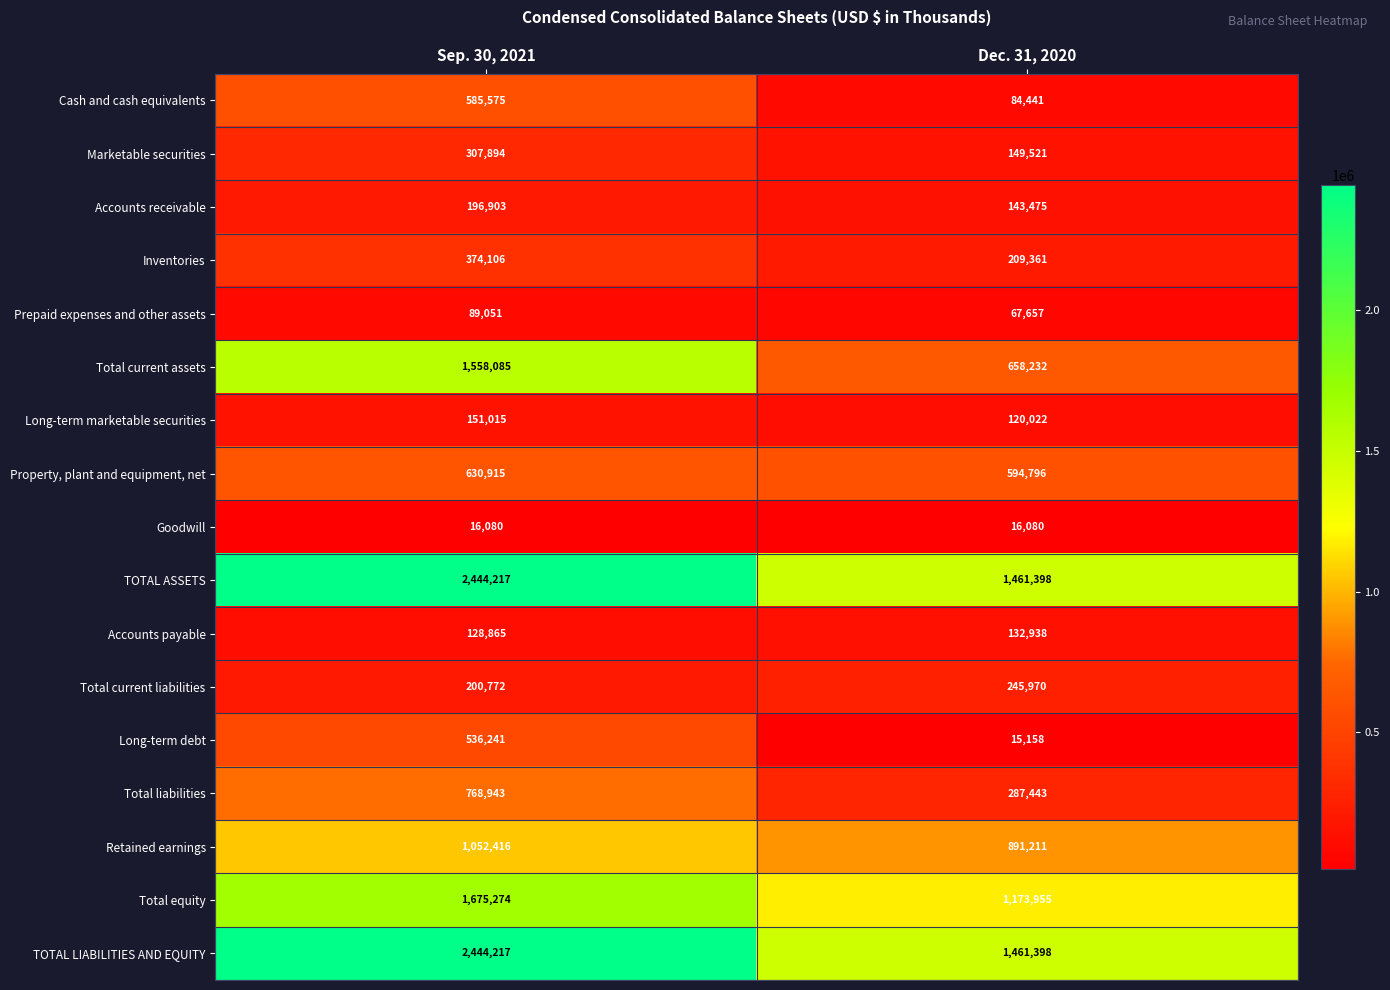

What is the total value across all series at Dec. 31, 2020?

7713056